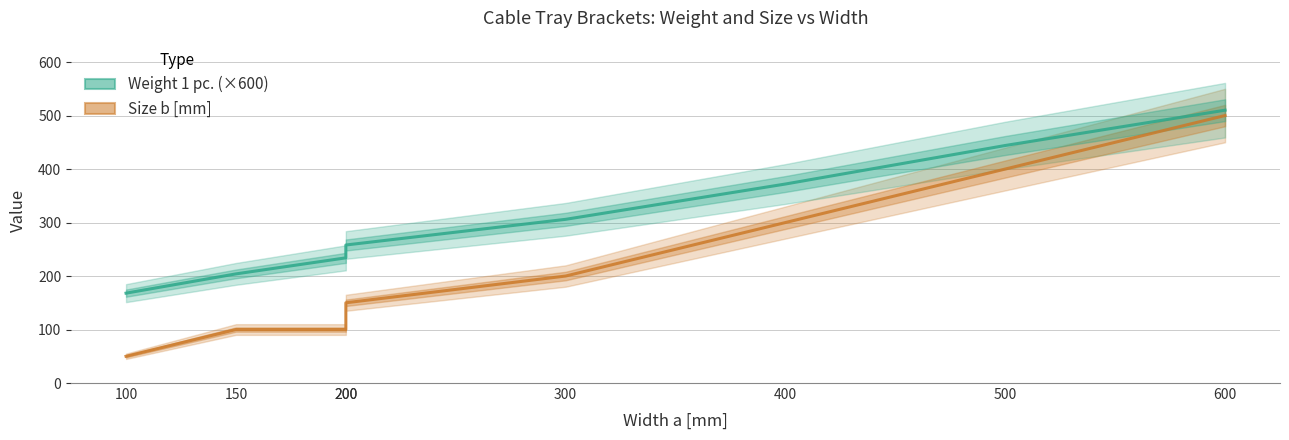

How many data points does each series have?

8